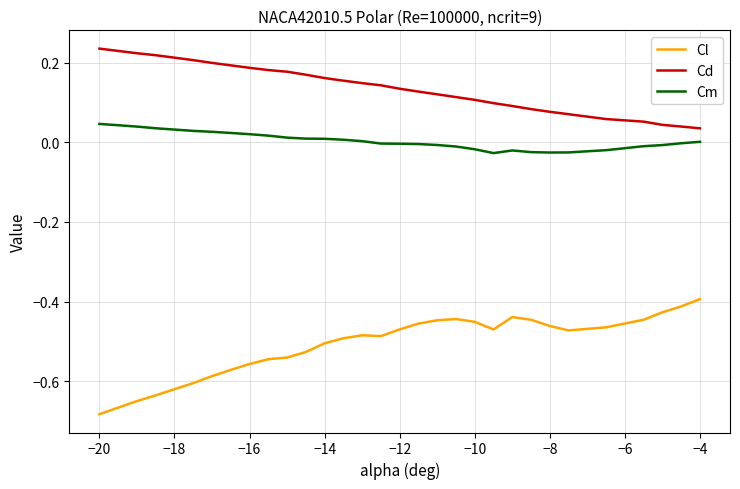

Which series has the largest total across all categories?

Cd